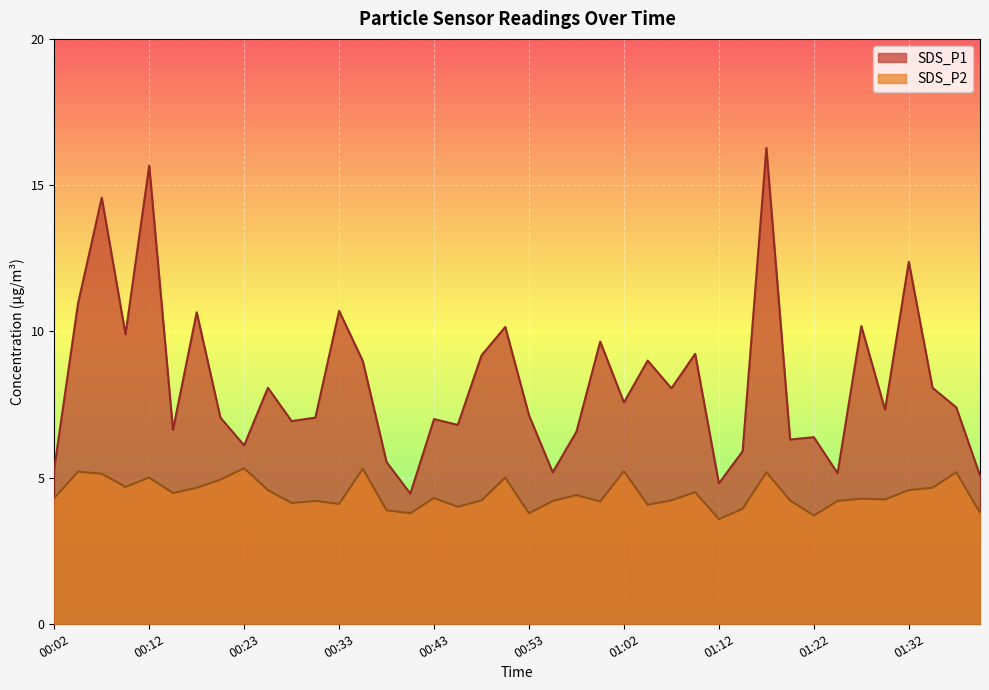

Reading left to right, what are all the values shown in this chart?

SDS_P1: 00:02=5.3	00:05=10.9	00:08=14.6	00:10=9.9	00:12=15.7	00:15=6.6	00:17=10.7	00:20=7.0	00:23=6.1	00:25=8.1	00:28=6.9	00:30=7.0	00:33=10.7	00:35=9.0	00:38=5.5	00:40=4.5	00:43=7.0	00:45=6.8	00:48=9.2	00:50=10.2	00:53=7.1	00:55=5.2	00:57=6.6	01:00=9.7	01:02=7.6	01:05=9.0	01:07=8.1	01:10=9.2	01:12=4.8	01:15=5.9	01:17=16.3	01:20=6.3	01:22=6.4	01:25=5.2	01:27=10.2	01:30=7.3	01:32=12.4	01:35=8.1	01:37=7.4	01:40=5.1
SDS_P2: 00:02=4.3	00:05=5.2	00:08=5.1	00:10=4.7	00:12=5.0	00:15=4.5	00:17=4.7	00:20=4.9	00:23=5.3	00:25=4.6	00:28=4.1	00:30=4.2	00:33=4.1	00:35=5.3	00:38=3.9	00:40=3.8	00:43=4.3	00:45=4.0	00:48=4.2	00:50=5.0	00:53=3.8	00:55=4.2	00:57=4.4	01:00=4.2	01:02=5.2	01:05=4.1	01:07=4.2	01:10=4.5	01:12=3.6	01:15=3.9	01:17=5.2	01:20=4.2	01:22=3.7	01:25=4.2	01:27=4.3	01:30=4.2	01:32=4.6	01:35=4.7	01:37=5.2	01:40=3.8